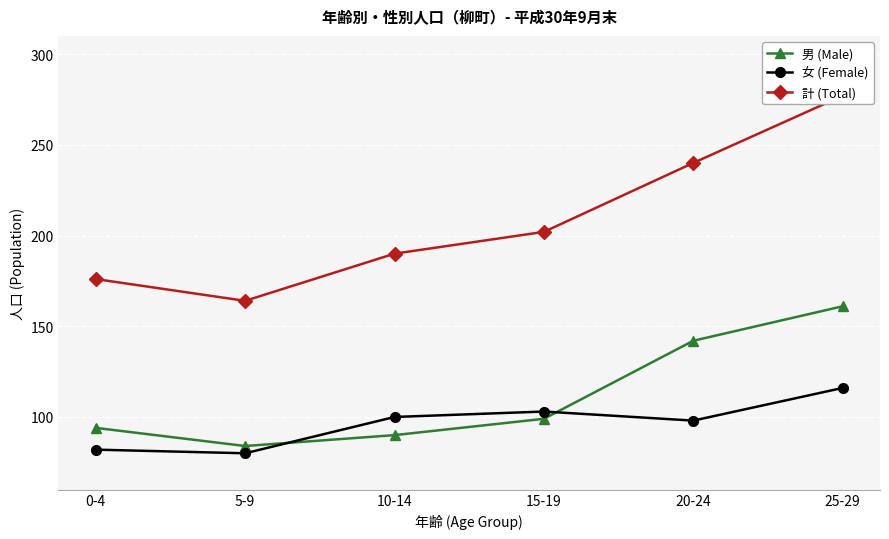

Is this an area chart (filled region under the line)?

No